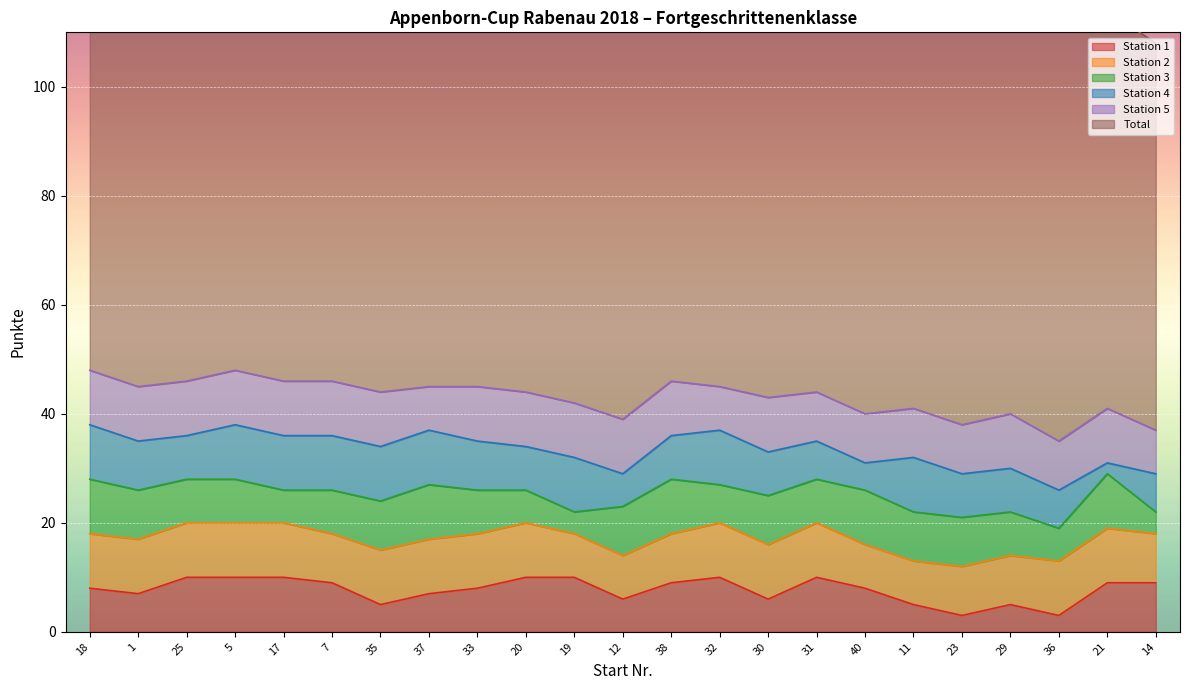

What are all the series names shown in the legend?

Station 1, Station 2, Station 3, Station 4, Station 5, Total